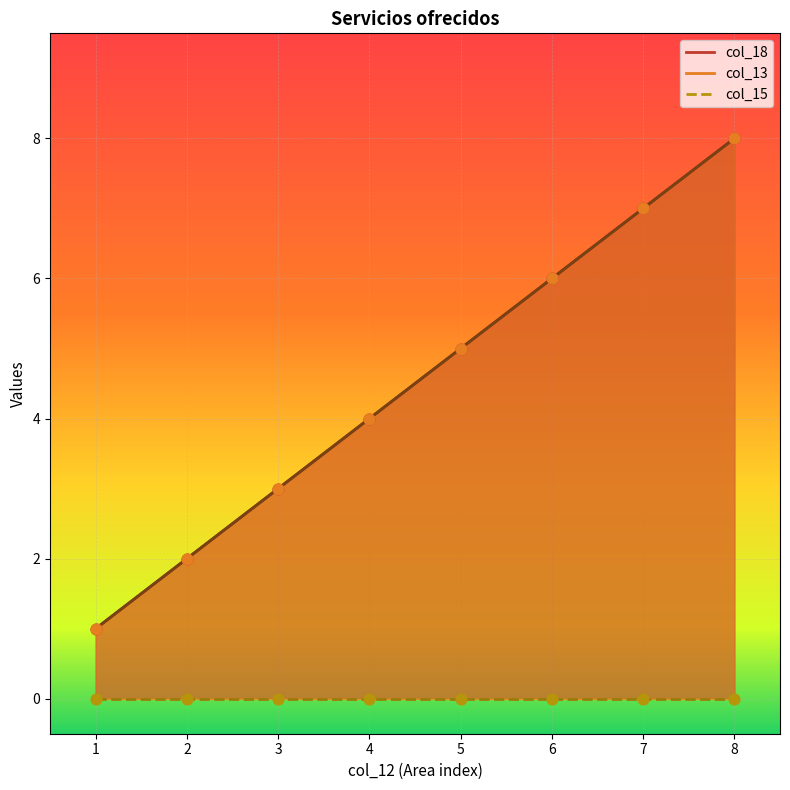

Is the value of col_18 at 6 greater than the value of col_13 at 8?

No